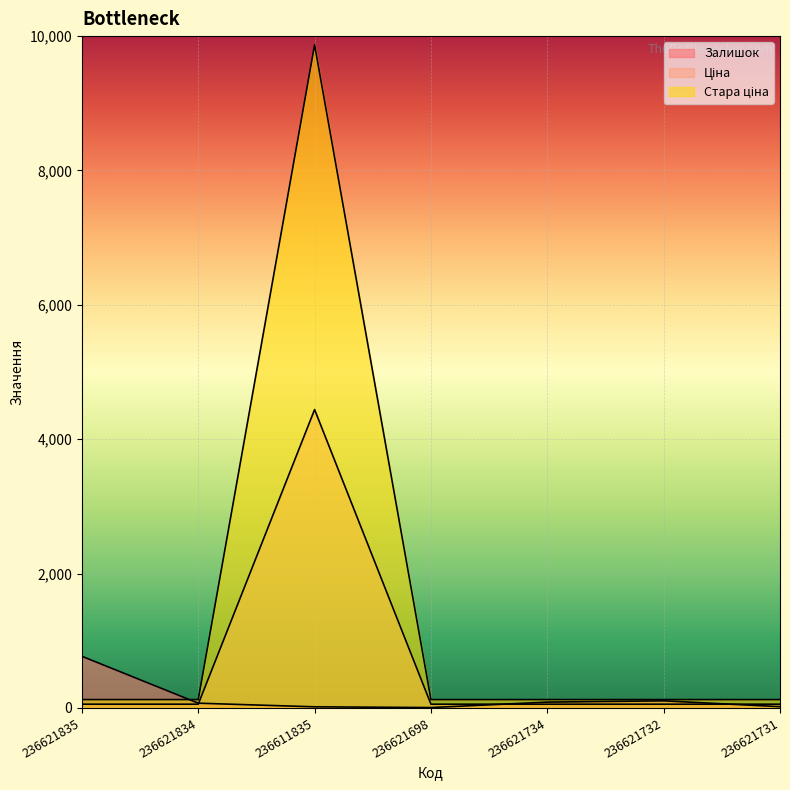

Which series has the widest spread of values?

Ціна